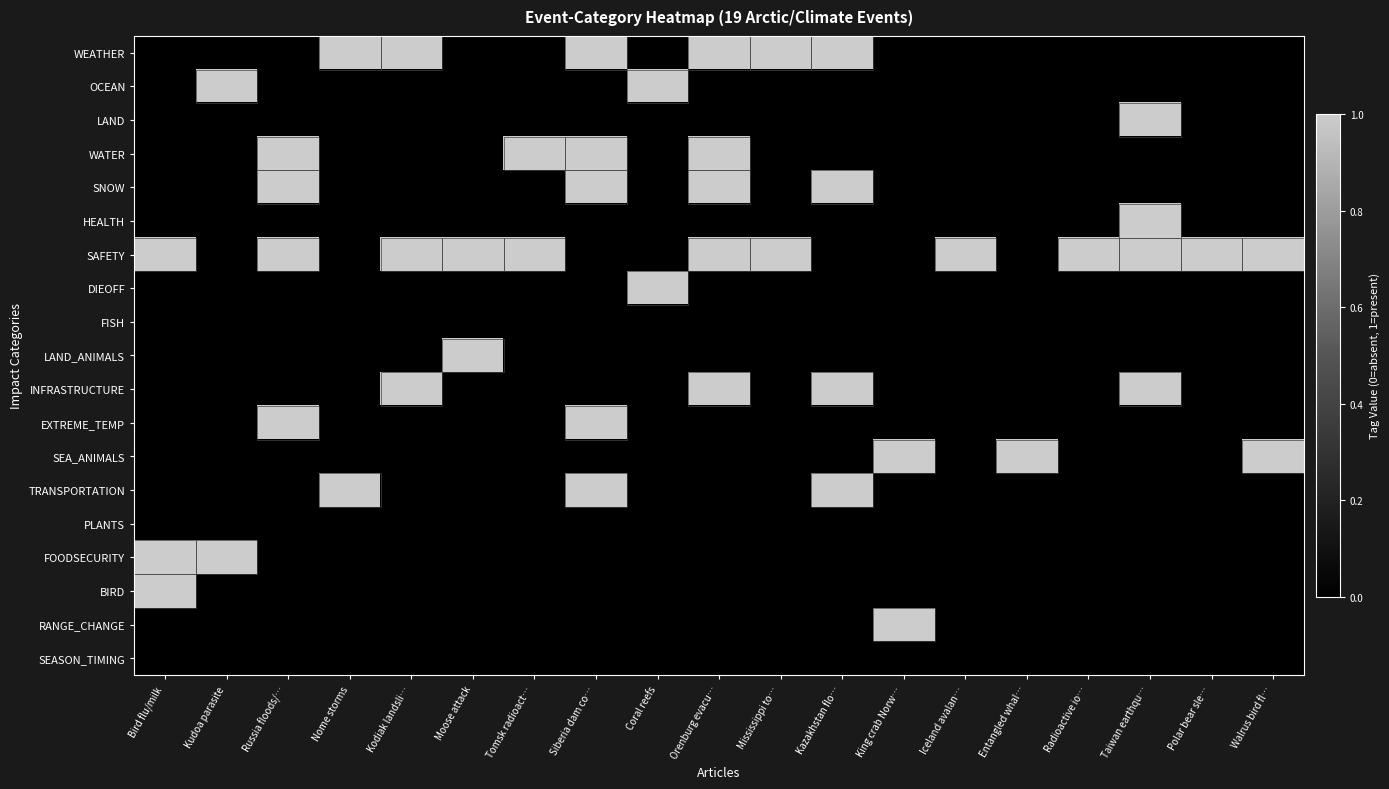

At which category is the sum across all series the highest?

Siberia dam co…